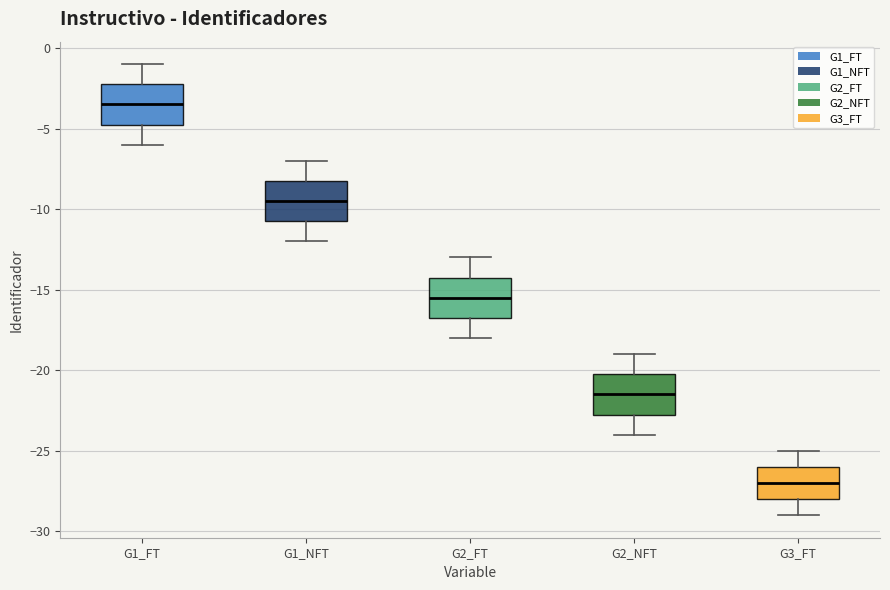

Reading left to right, read every box against the y-axis: the position of its median line, the range the box covers, and the ends of its whiskers. The values are not printed on the chart, so give them approximately, as read against the axis.

G1_FT: median -3.5, box -4.5 to -2.0, whiskers -6.0 to -1.0
G1_NFT: median -9.5, box -10.5 to -8.0, whiskers -12.0 to -7.0
G2_FT: median -15.5, box -16.5 to -14.0, whiskers -18.0 to -13.0
G2_NFT: median -21.5, box -22.5 to -20.0, whiskers -24.0 to -19.0
G3_FT: median -27.0, box -28.0 to -26.0, whiskers -29.0 to -25.0